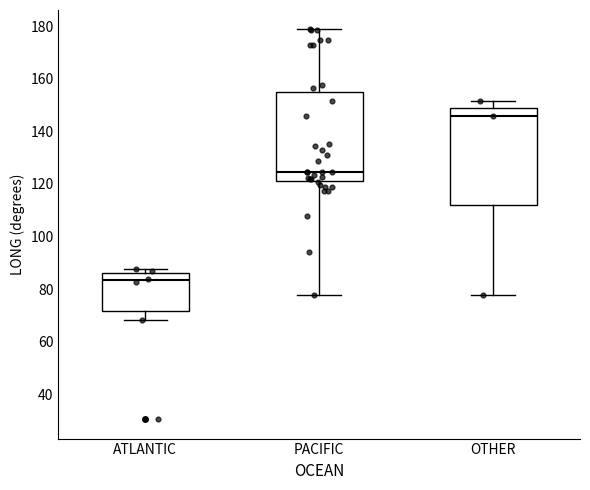

Reading left to right, transcribe this box plot: for each box, give where its median line is, the range the box spans, and where its two whiskers end, as read against the y-axis. The values are not printed on the chart, so give them approximately, as read against the axis.

ATLANTIC: median 84, box 72 to 86, whiskers 68 to 88
PACIFIC: median 124, box 122 to 156, whiskers 78 to 178
OTHER: median 146, box 112 to 148, whiskers 78 to 152